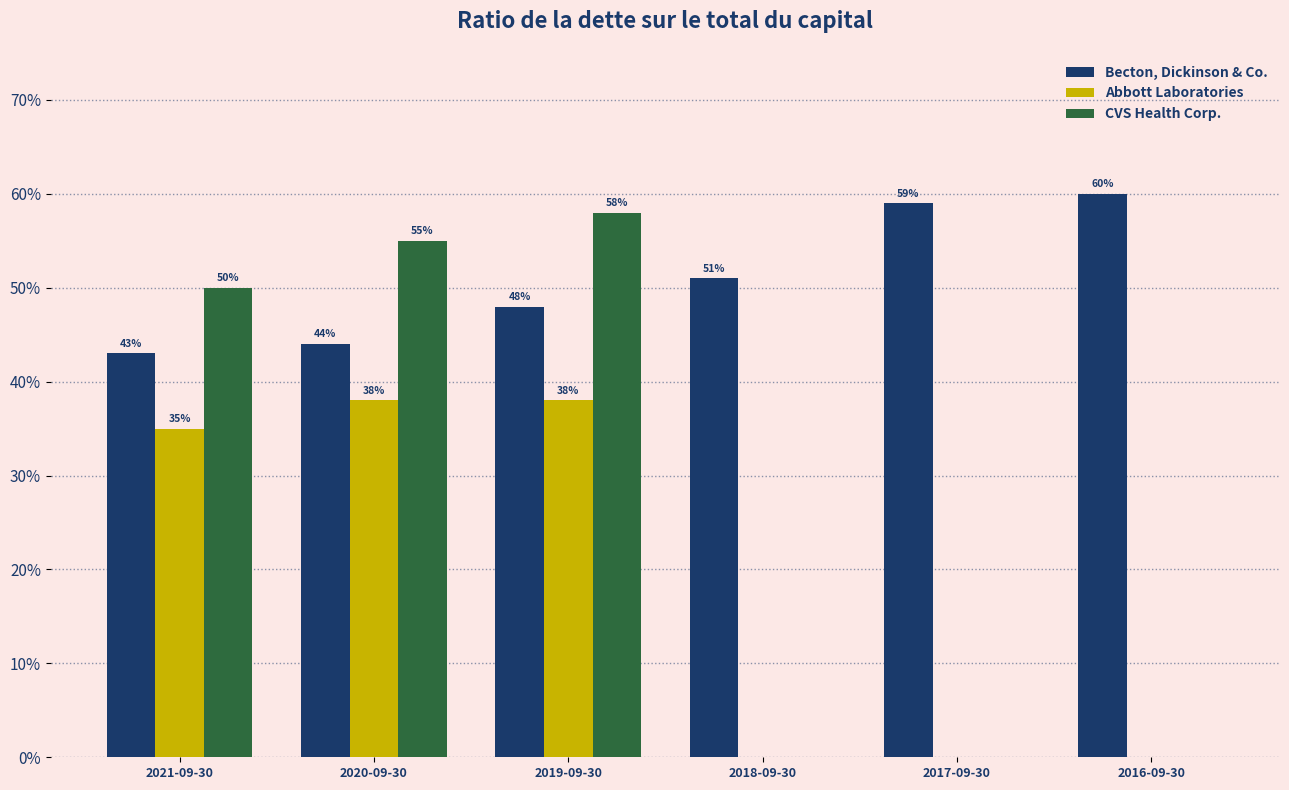

What are all the series names shown in the legend?

Becton, Dickinson & Co., Abbott Laboratories, CVS Health Corp.